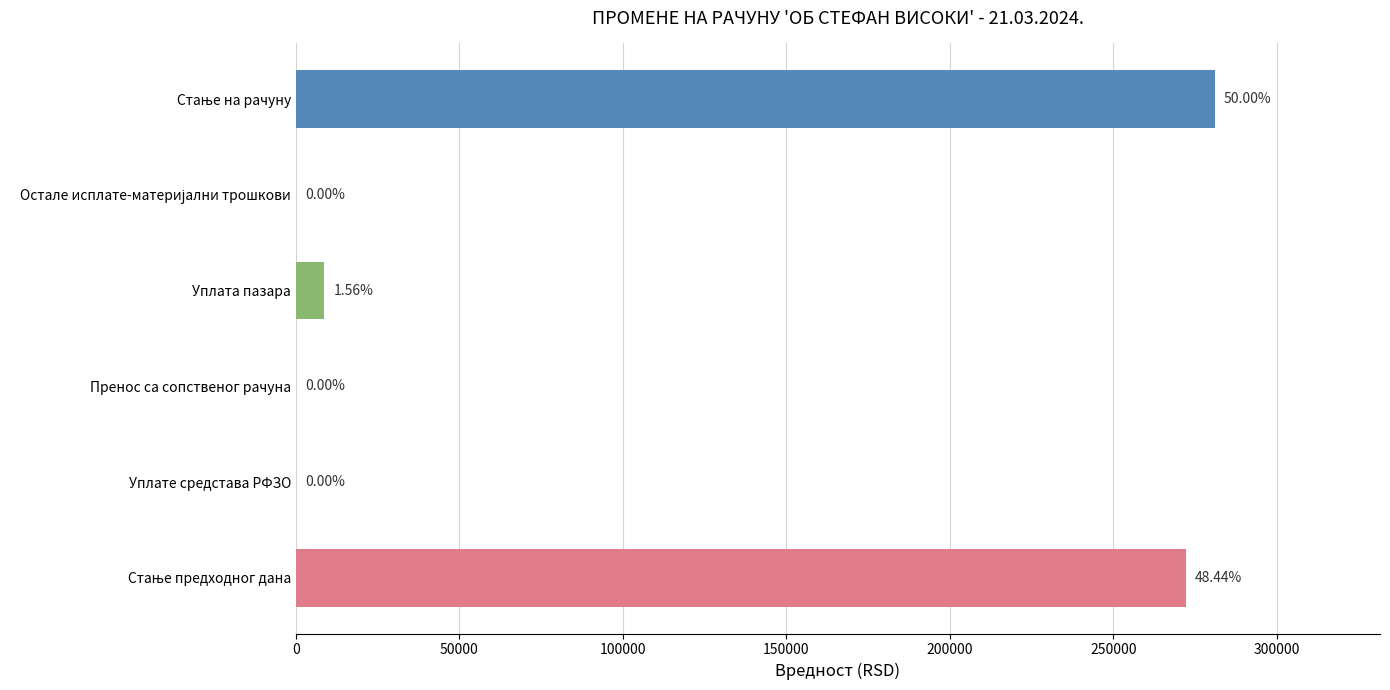

What is the sum of the values at Пренос са сопственог рачуна and Уплата пазара?

8750.0